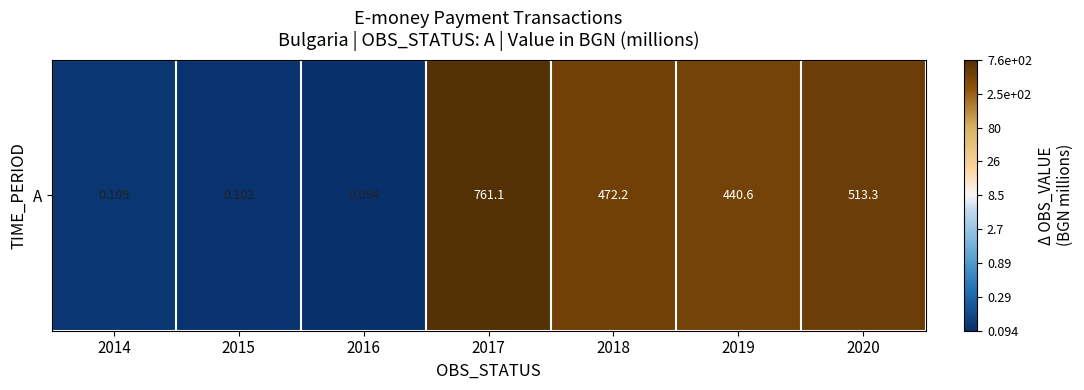

What value does the data have at 2015?

-1.0